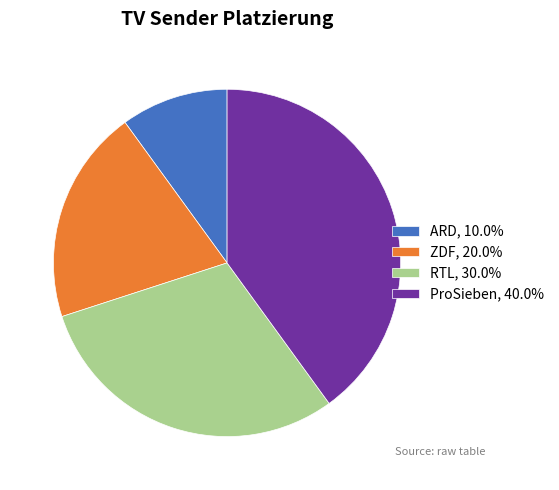

The ZDF slice represents 7% of the pie. True or false?

False